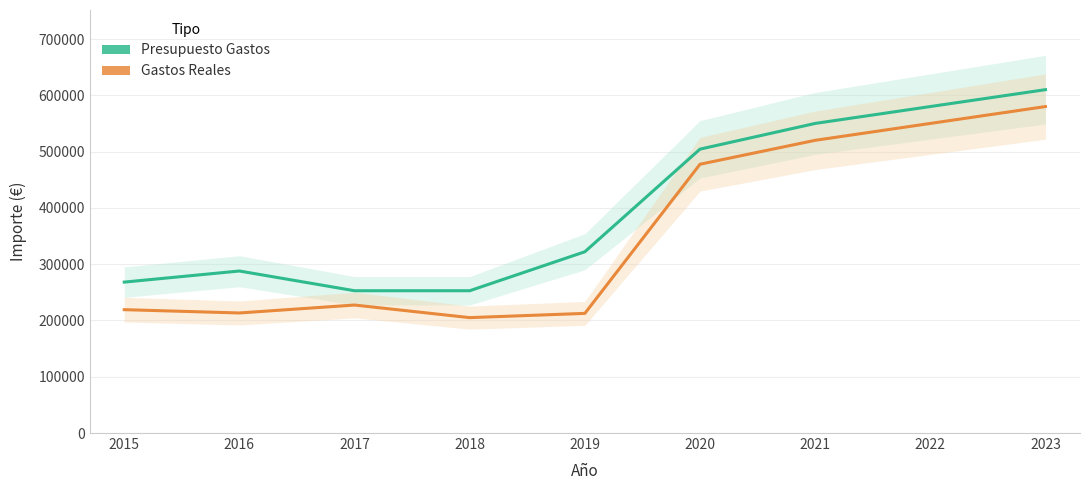

Reading right to left, extract all data points from this chart.

Presupuesto Gastos: 2023=610000.0	2022=580000.0	2021=550000.0	2020=504358.5	2019=322011.1	2018=252790.7	2017=252790.7	2016=287839.0	2015=268120.3
Gastos Reales: 2023=580000.0	2022=550000.0	2021=520000.0	2020=477512.2	2019=212535.1	2018=205000.0	2017=227365.5	2016=213287.0	2015=219148.8